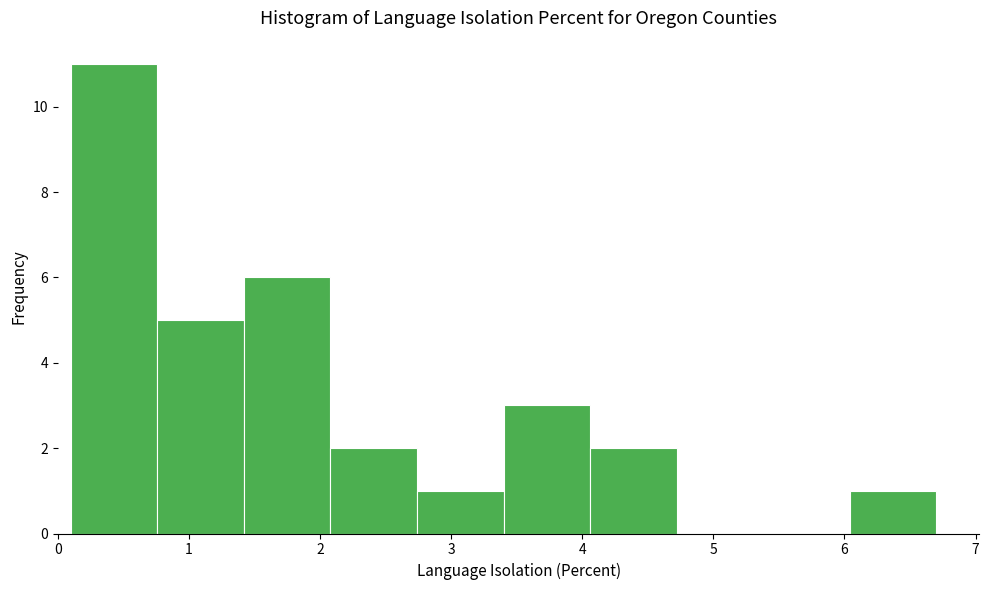

How tall is the bar that spans 2.74 to 3.40 on the x-axis? Neither the bar edges nor the heights are printed on the chart, so give them approximately, as read against the axes.

1